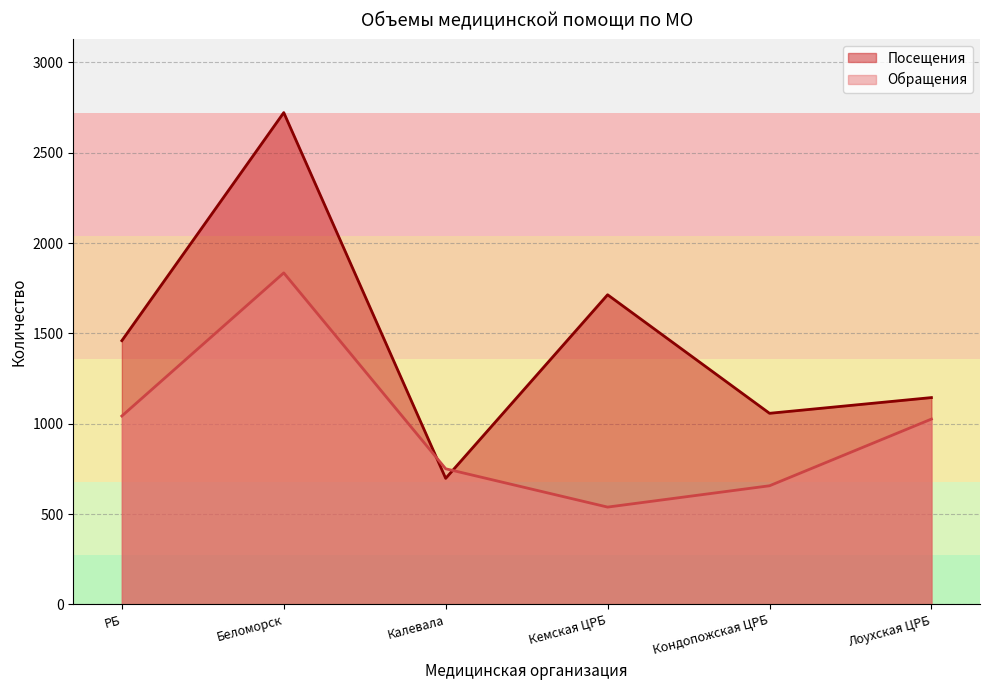

True or false: Обращения has more than 1 points higher than both neighbors.

False